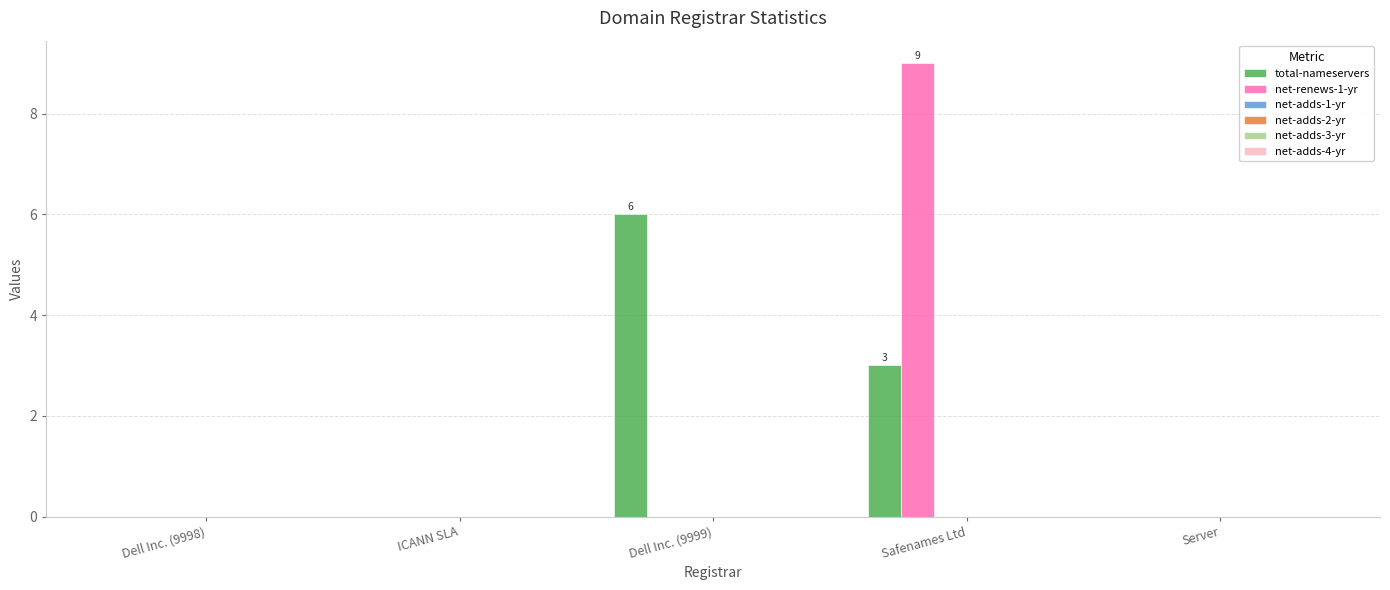

How many categories are shown in the chart?

5